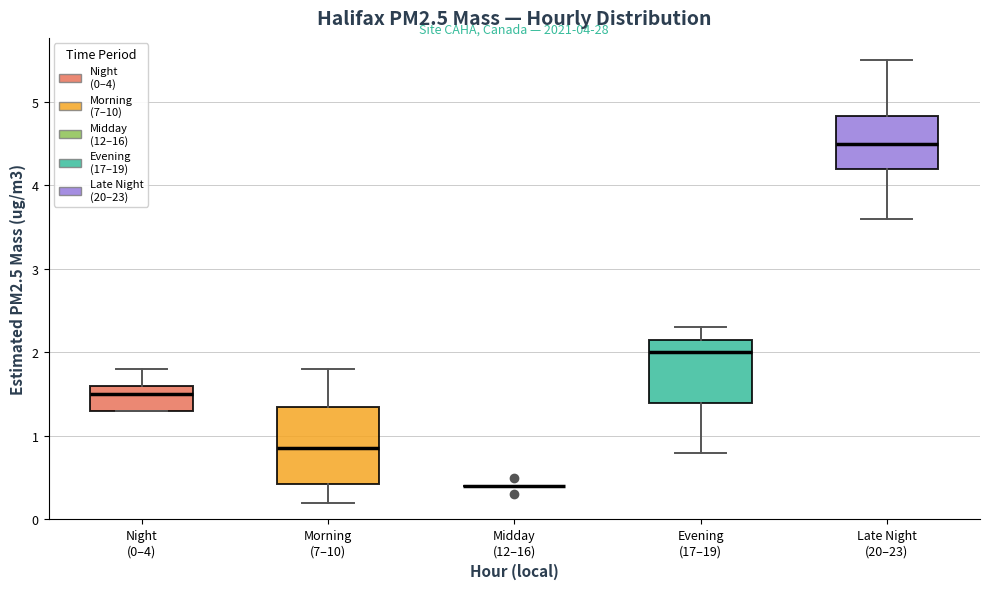

Reading left to right, transcribe this box plot: for each box, give where its median line is, the range the box spans, and where its two whiskers end, as read against the y-axis. The values are not printed on the chart, so give them approximately, as read against the axis.

Night (0–4): median 1.5, box 1.3 to 1.6, whiskers 1.3 to 1.8
Morning (7–10): median 0.9, box 0.4 to 1.4, whiskers 0.2 to 1.8
Midday (12–16): box collapsed to a line at 0.4, whiskers 0.4 to 0.4
Evening (17–19): median 2.0, box 1.4 to 2.2, whiskers 0.8 to 2.3
Late Night (20–23): median 4.5, box 4.2 to 4.8, whiskers 3.6 to 5.5